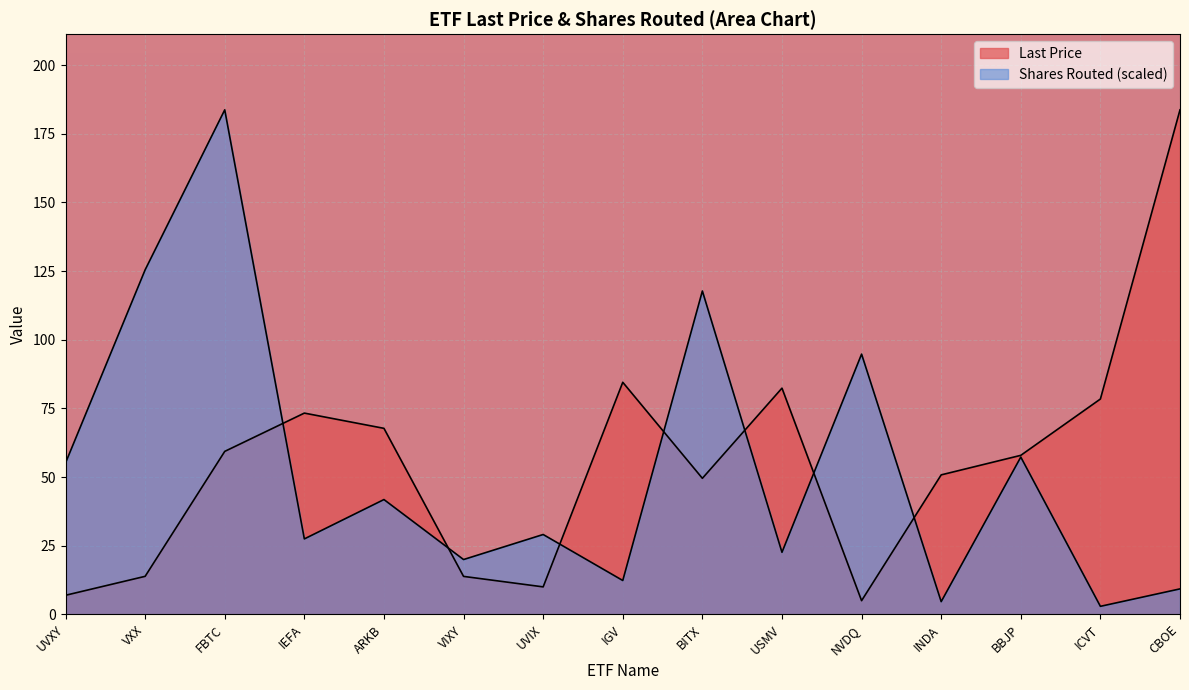

True or false: Shares Routed and Last Price intersect in this chart.

True